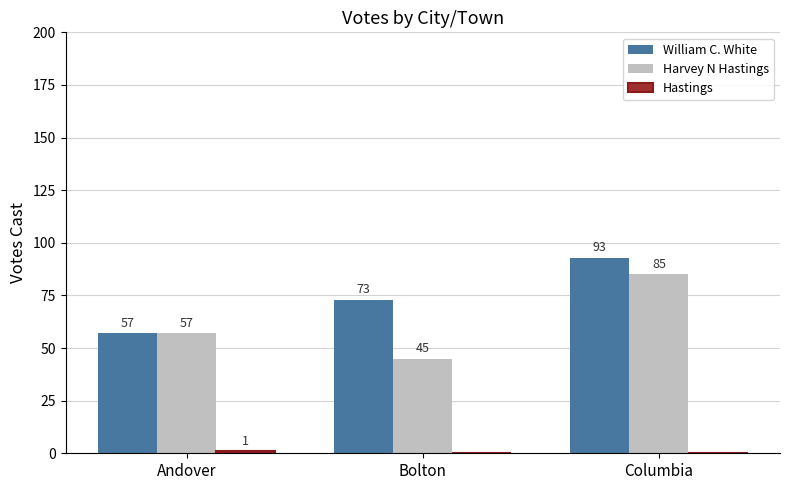

The value of William C. White at Andover is 101. True or false?

False